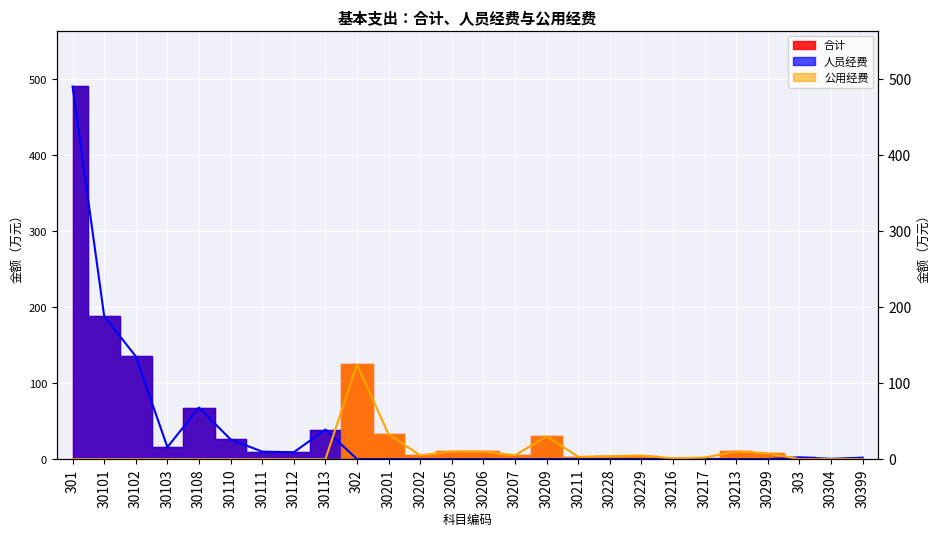

What is the highest value of the 公用经费 series?

124.5